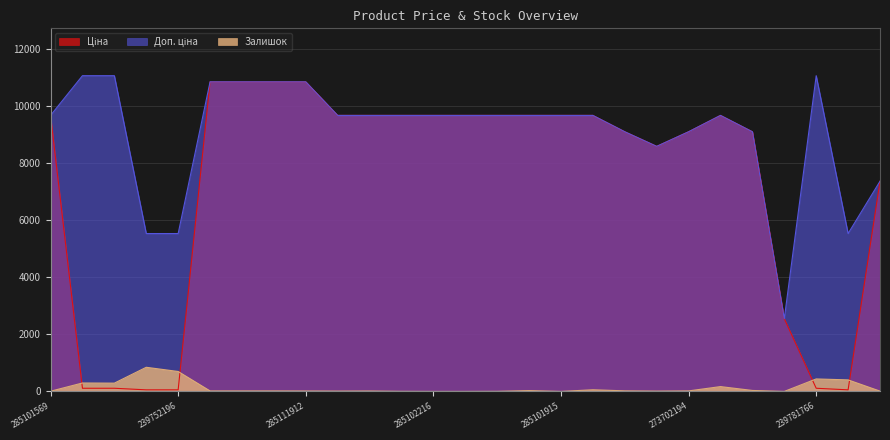

What is the maximum value shown in the chart?

11055.0